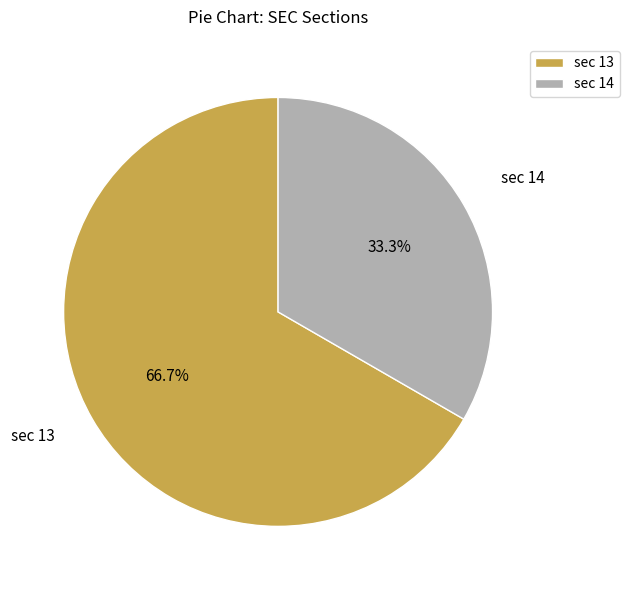

Is it true that sec 14 is 26% of the pie?

False